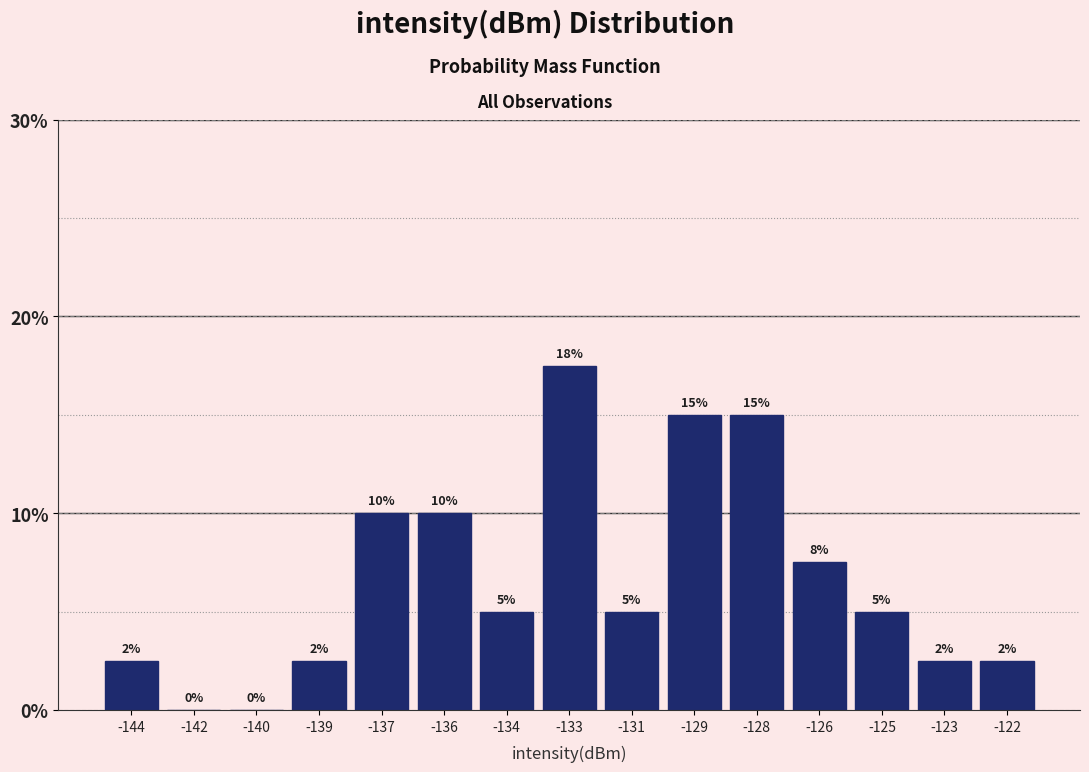

Between -139 and -126, which is larger?

-126